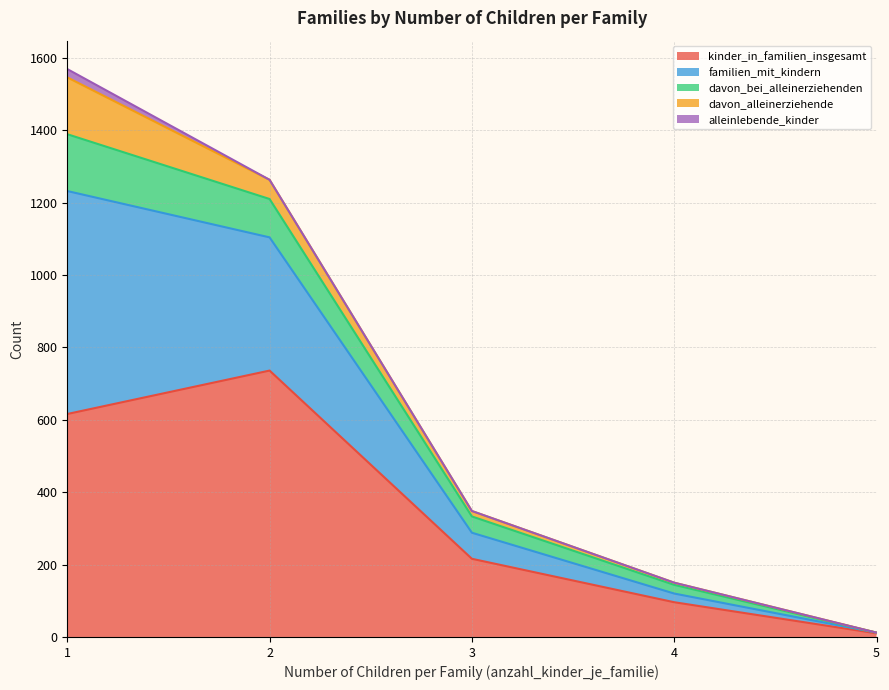

What is the highest value of the kinder_in_familien_insgesamt series?

736